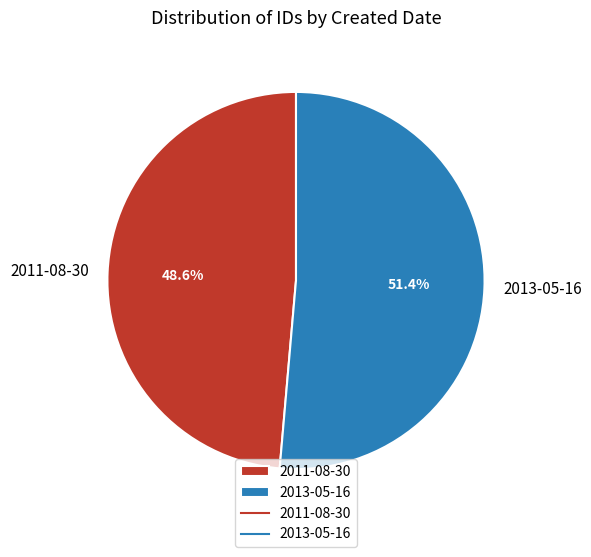

To the nearest percent, what is the difference between the largest and smallest slice percentages?

3%